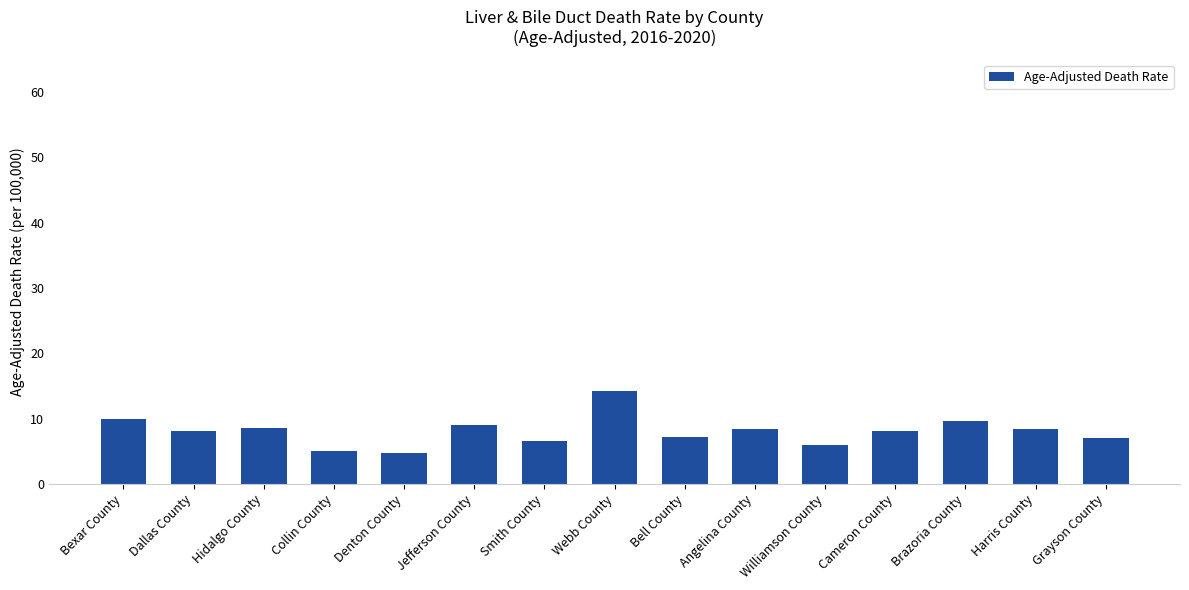

Is it true that the value at Denton County is 1.0?

False